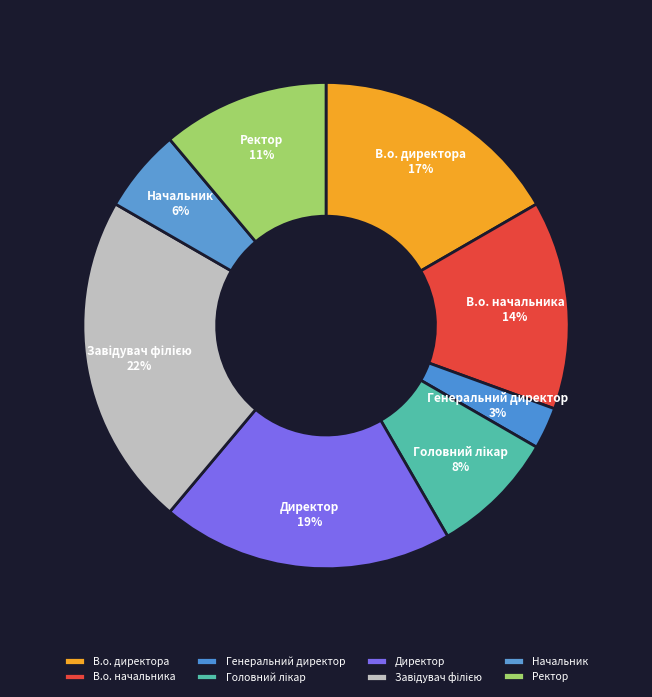

Does any single category account for the majority?

No